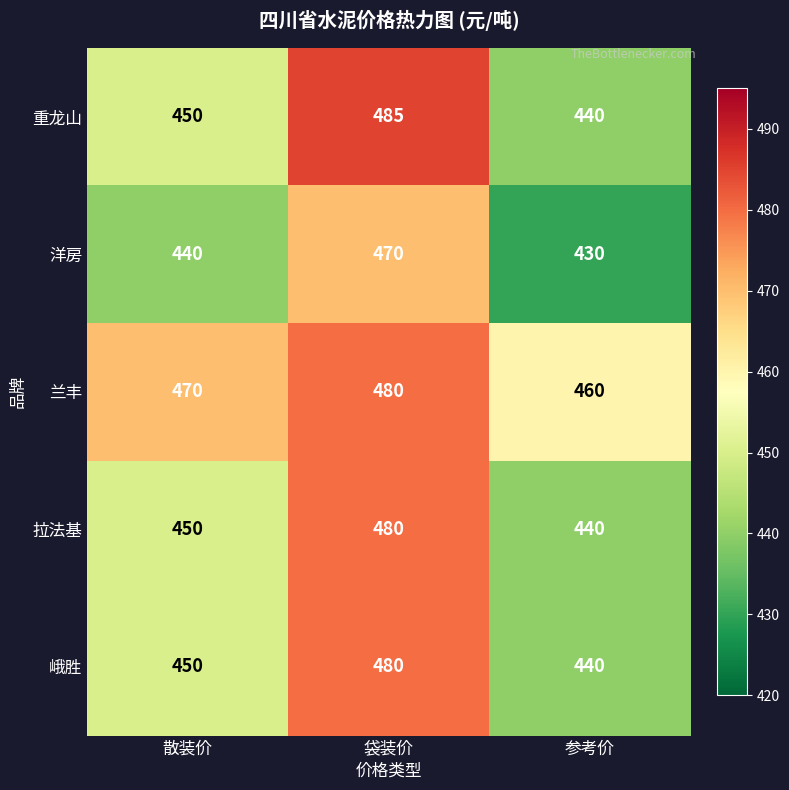

The value of 峨胜 at 袋装价 is 480. True or false?

True